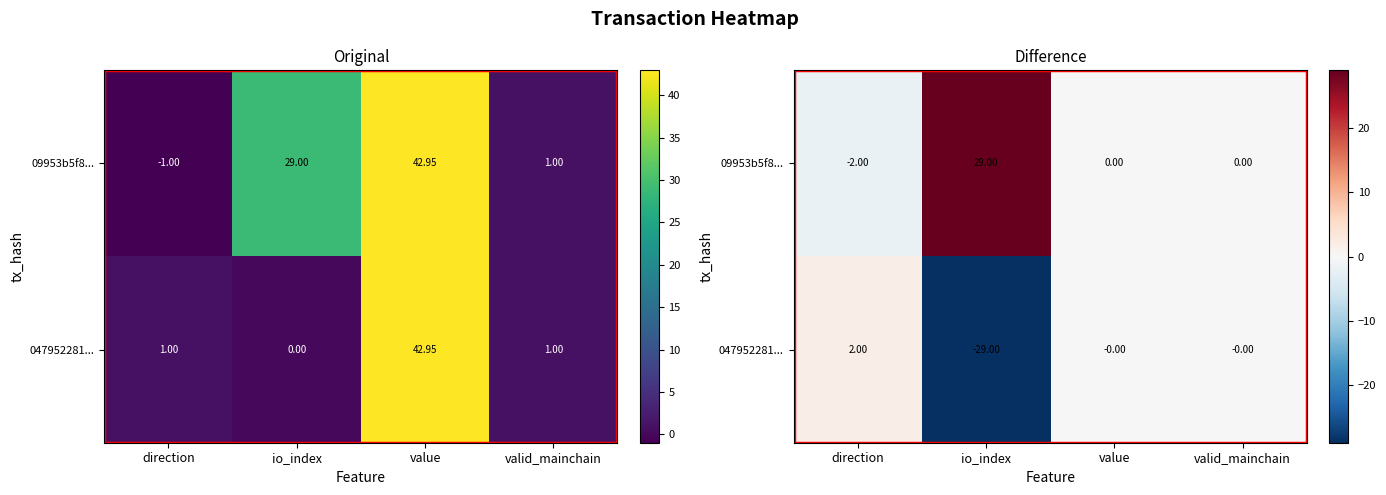

True or false: 047952281... has a value of -49 at io_index.

False